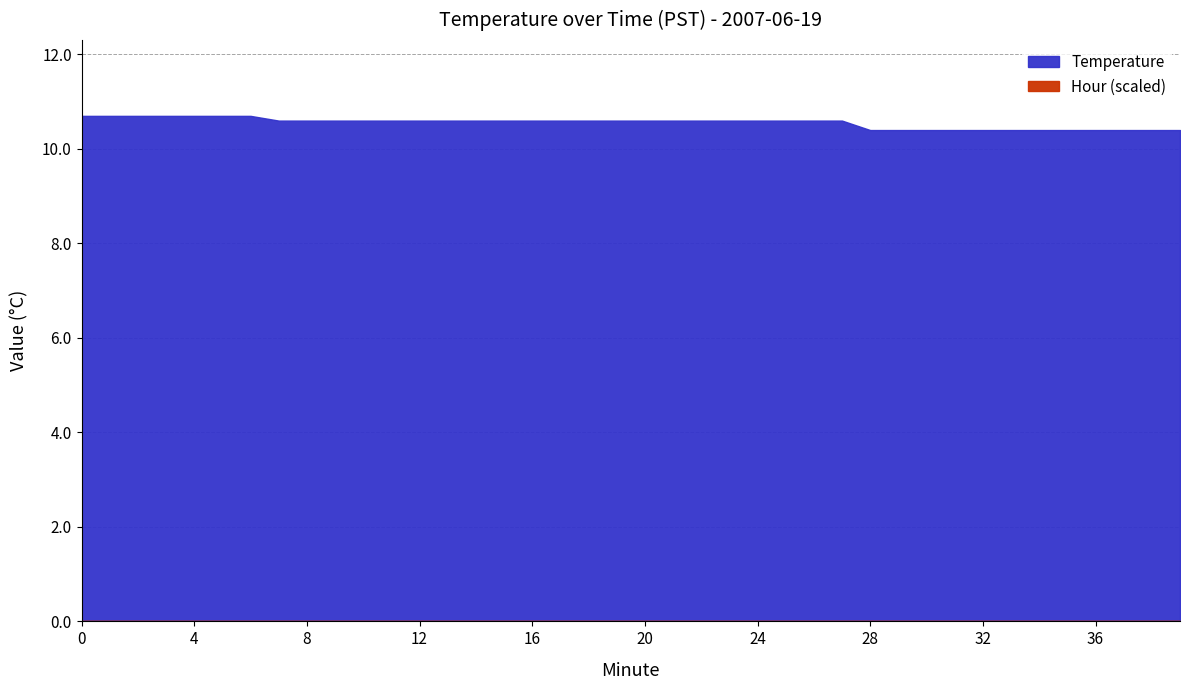

List the series in order of their peak value, lowest first.

Hour, Temperature